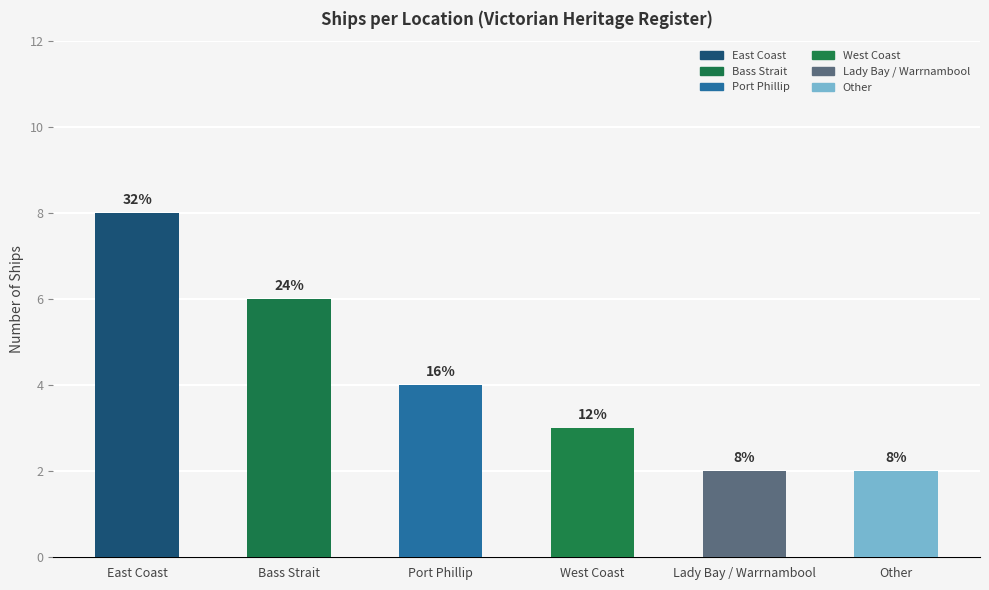

Reading left to right, what are all the values shown in this chart?

8	6	4	3	2	2